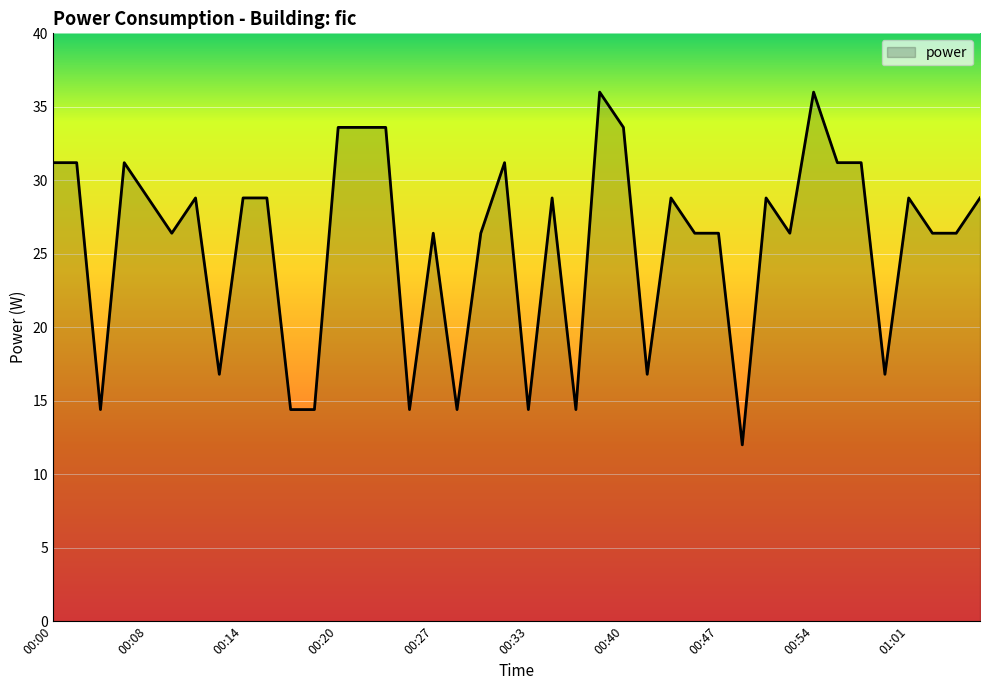

What is the difference between the maximum and minimum values?

24.0